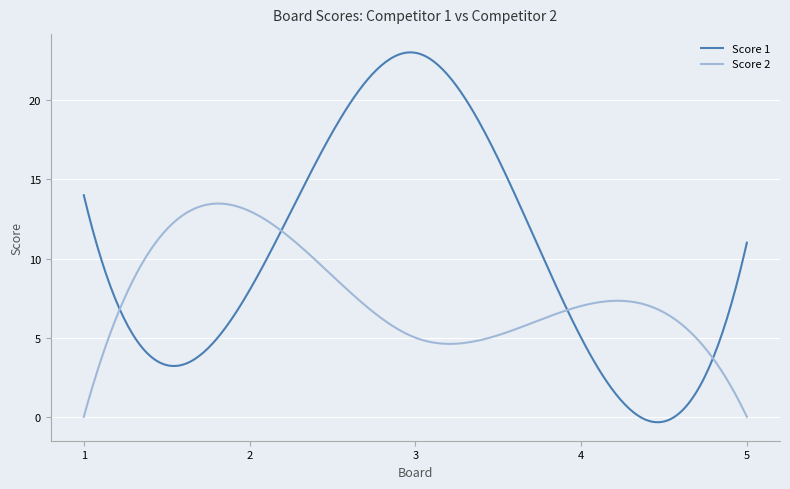

Which series has the largest total across all categories?

Score 1